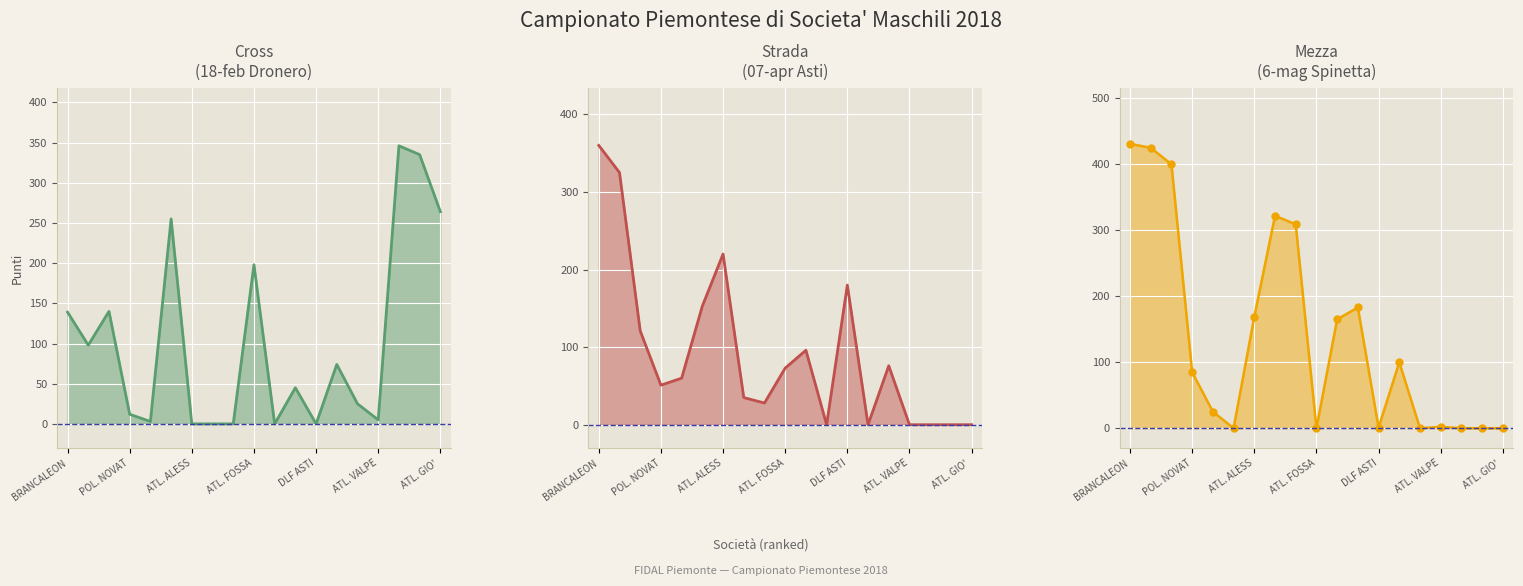

True or false: Strada (07-apr Asti) line and Cross (18-feb Dronero) line intersect in this chart.

True